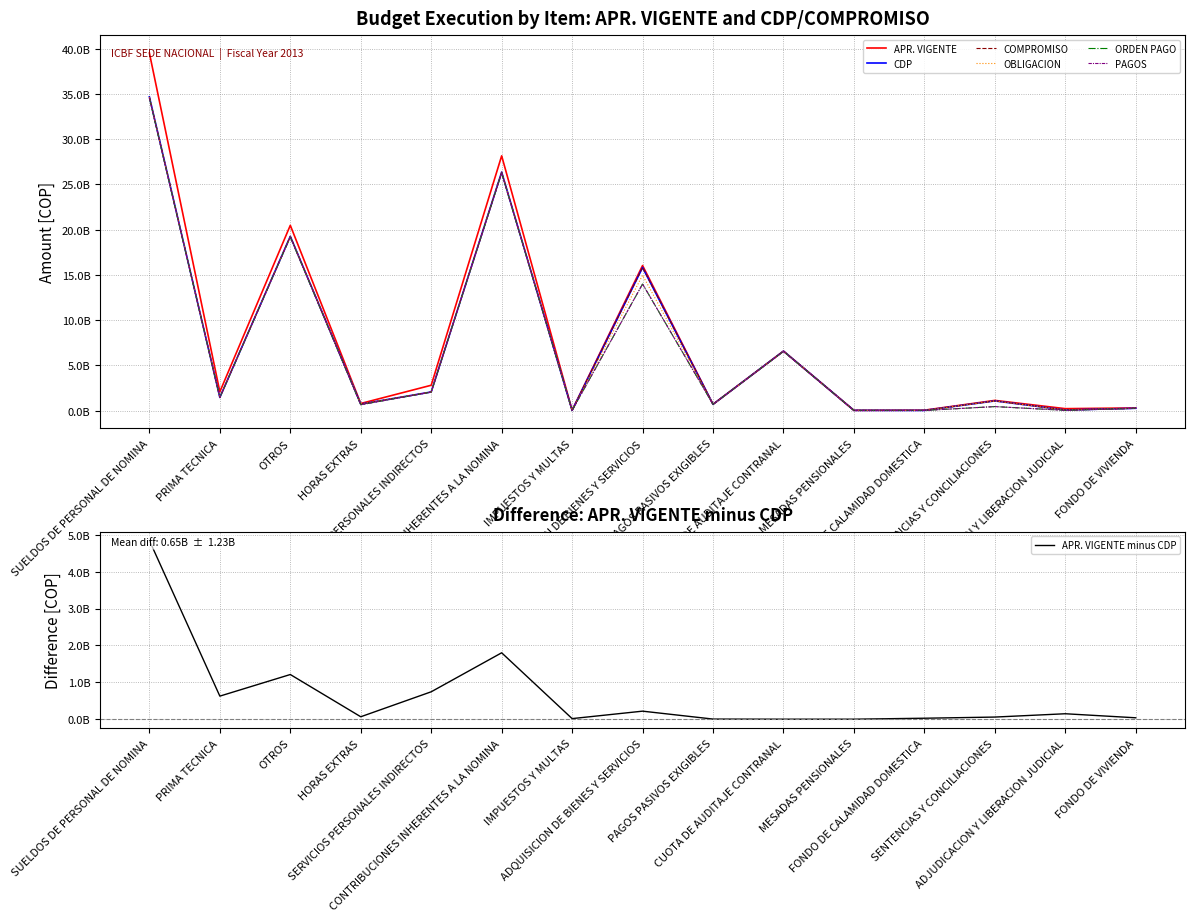

What are all the series names shown in the legend?

APR. VIGENTE, CDP, COMPROMISO, OBLIGACION, ORDEN PAGO, PAGOS